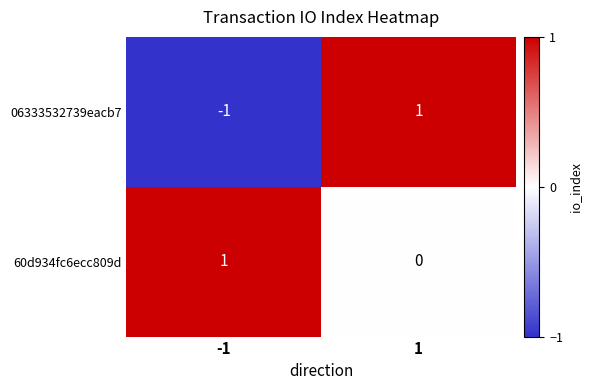

What is the smallest value displayed?

-1